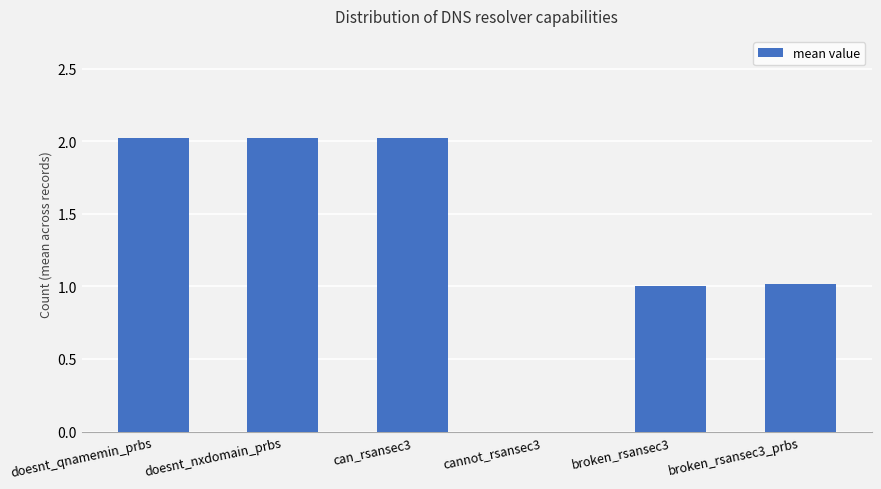

Where does the data first go above 2?

doesnt_qnamemin_prbs